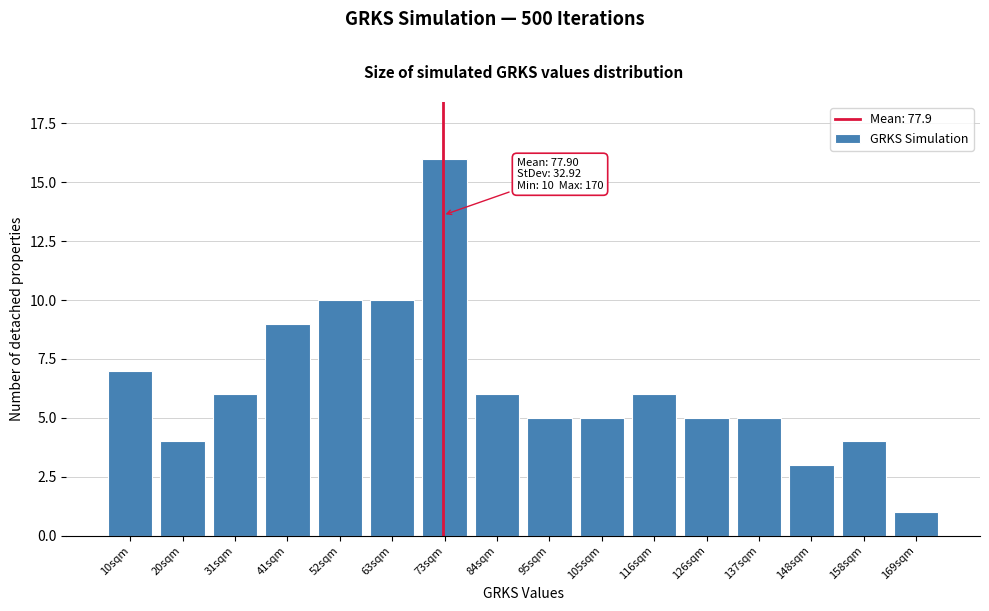

Reading left to right, list all the values displayed in this chart.

7	4	6	9	10	10	16	6	5	5	6	5	5	3	4	1